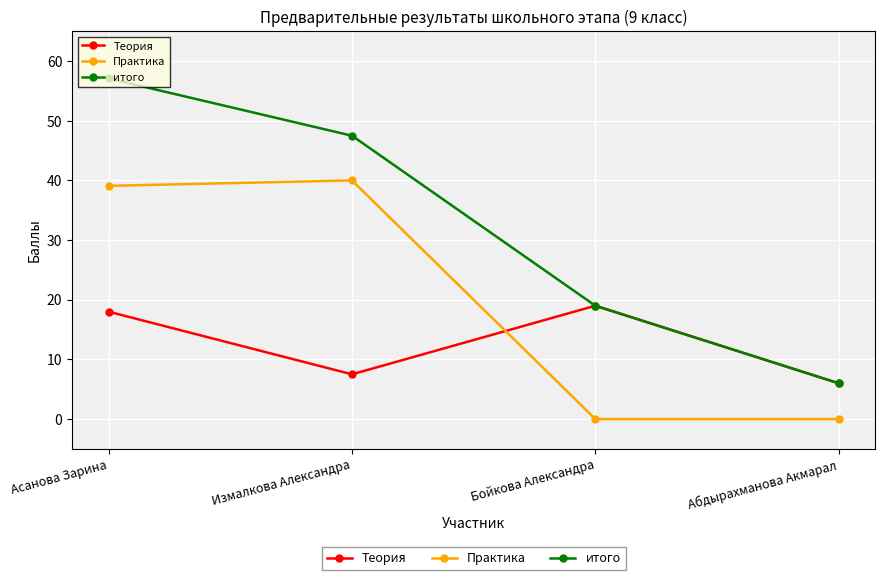

True or false: Теория and Практика intersect in this chart.

True